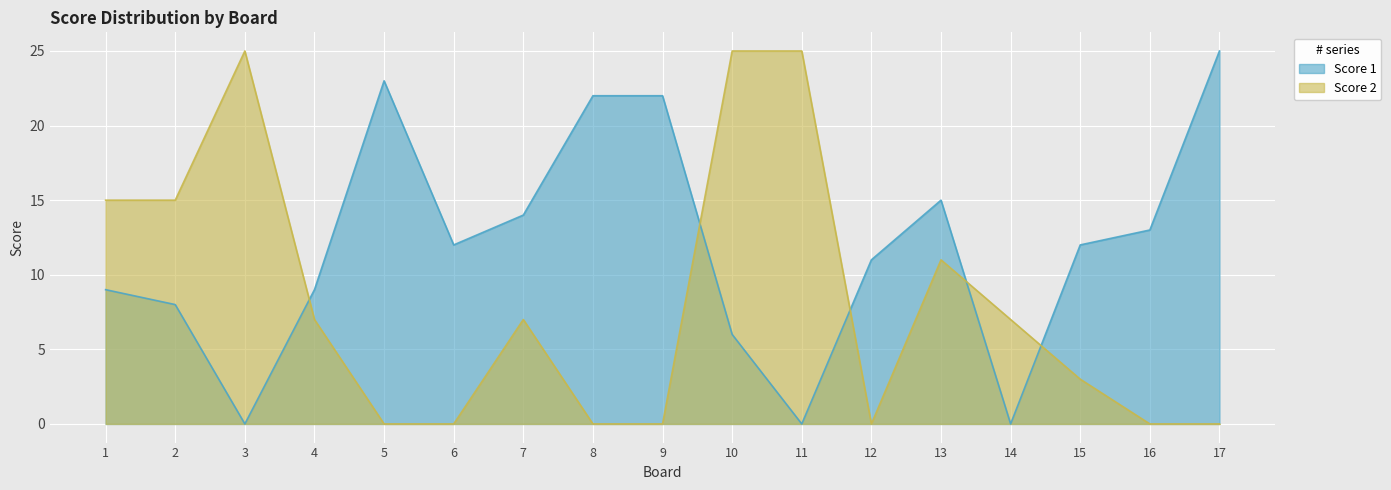

Where is the first local maximum for Score 1?

5